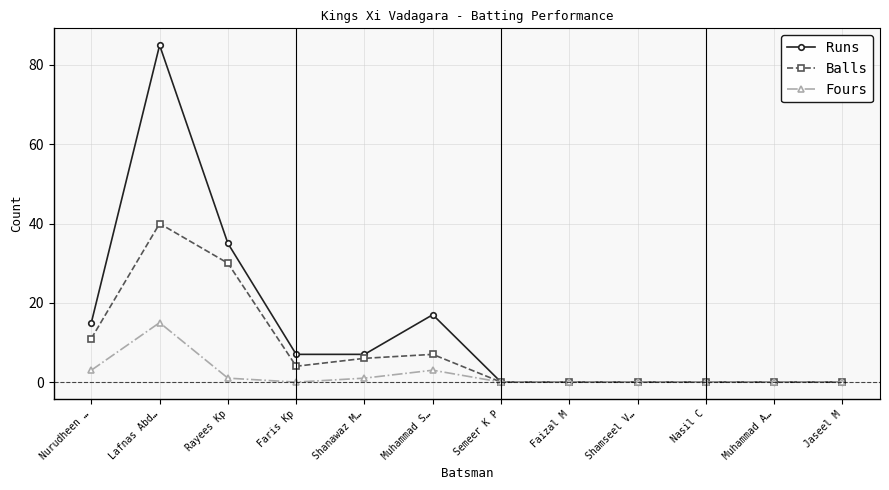

What is the difference between the highest and lowest values at Shanawaz M…?

6